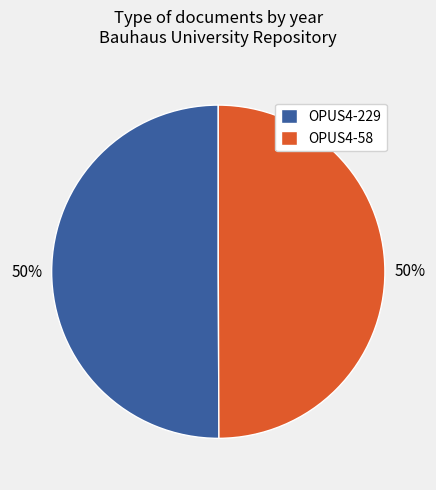

To the nearest percent, what portion does OPUS4-58 represent?

50%